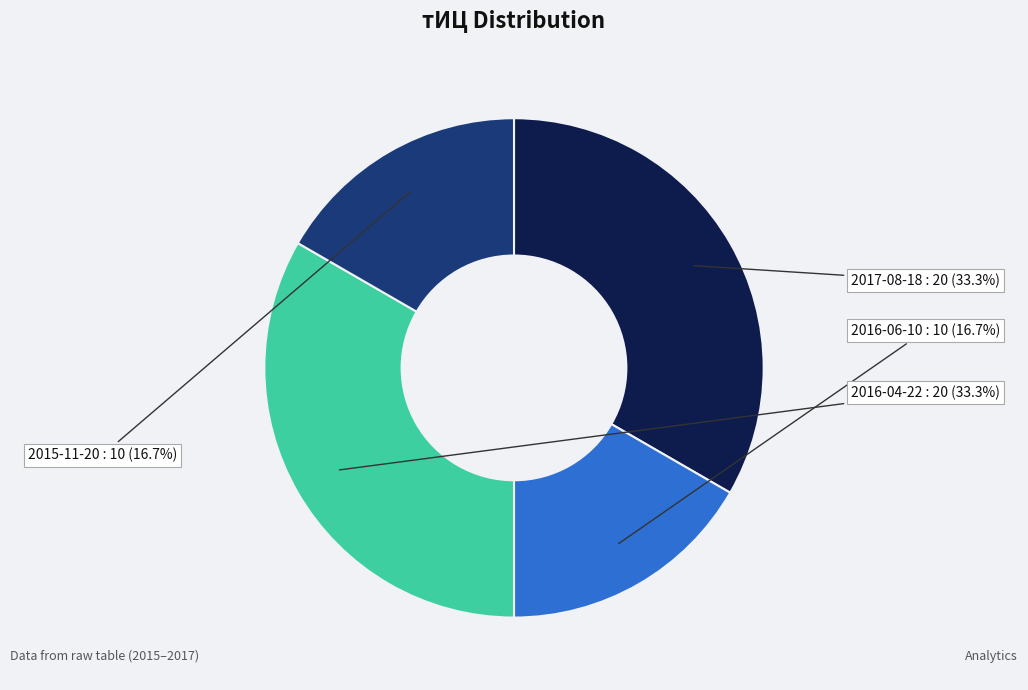

Count the number of slices in the pie.

4